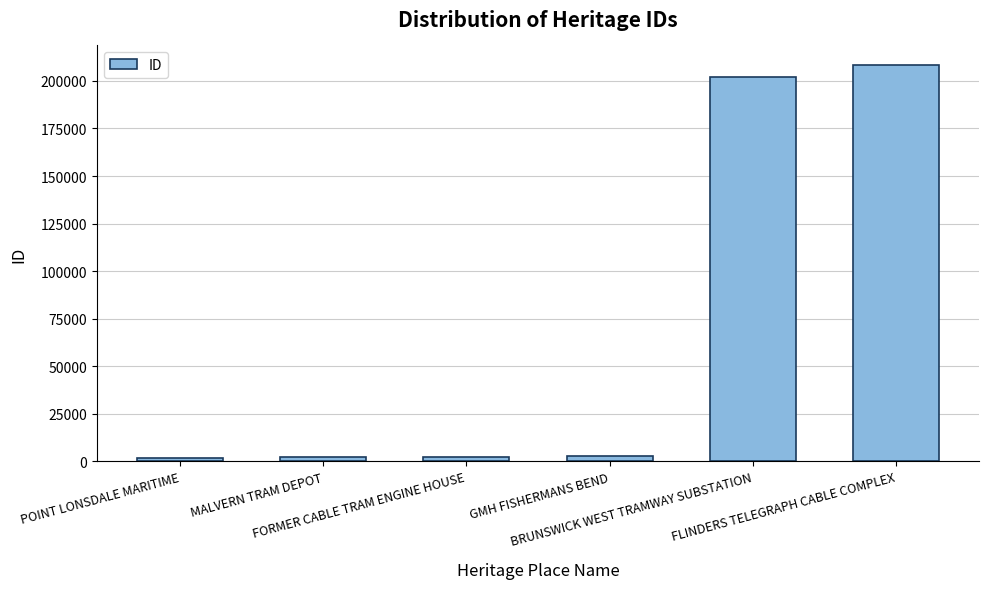

What is the sum of all values?

418852